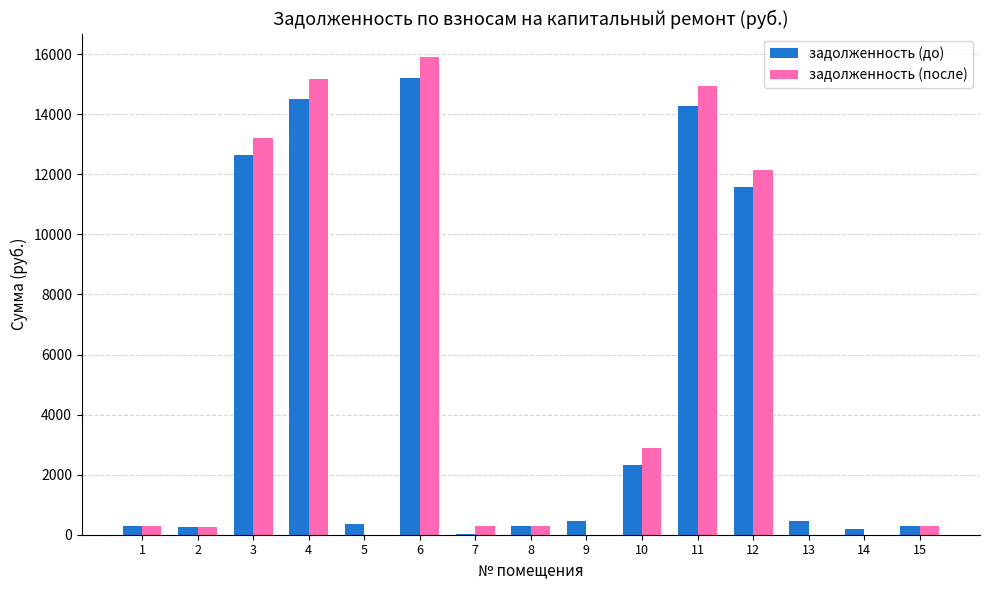

How many groups of bars are there?

15